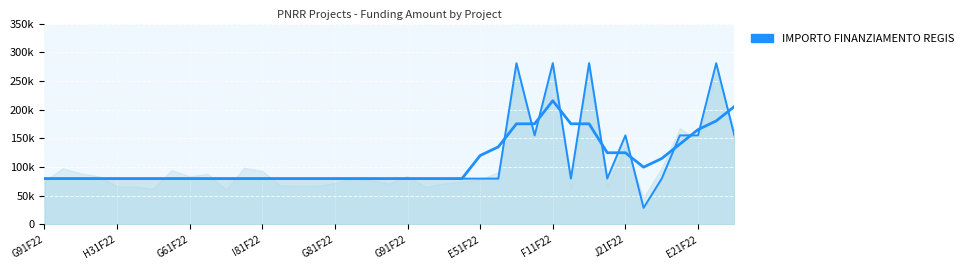

At which category does the chart reach its peak across all series?

G41F22000730006